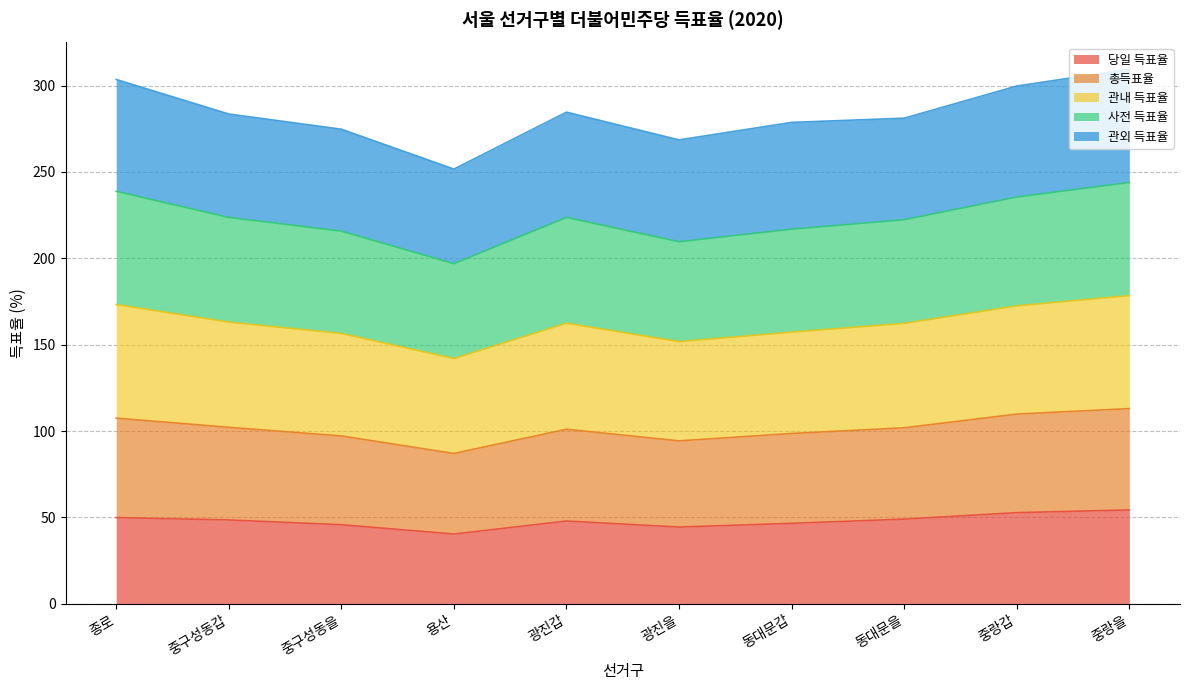

True or false: 총득표율 and 당일 득표율 intersect in this chart.

False